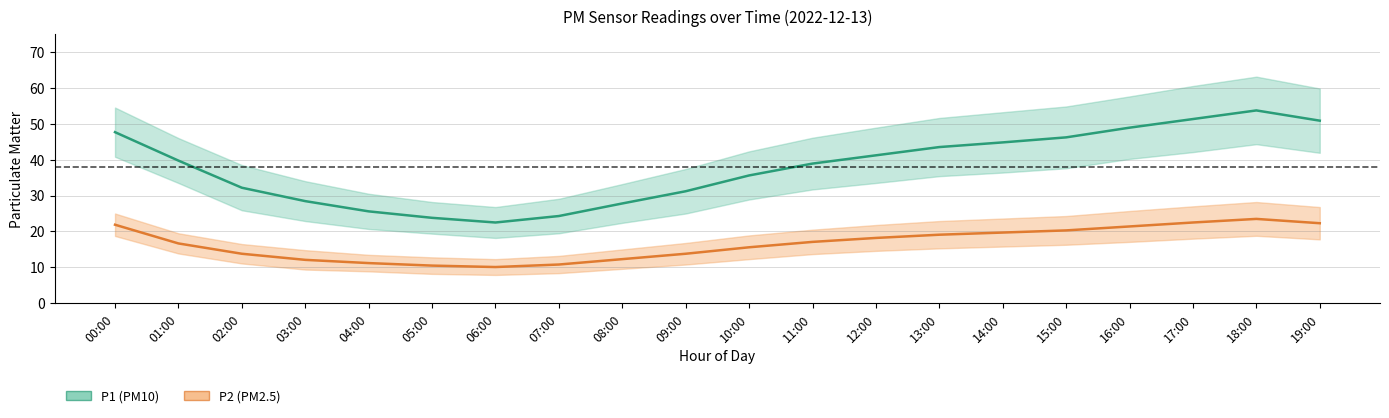

What is the approximate value of P1 at 18:00?

53.7